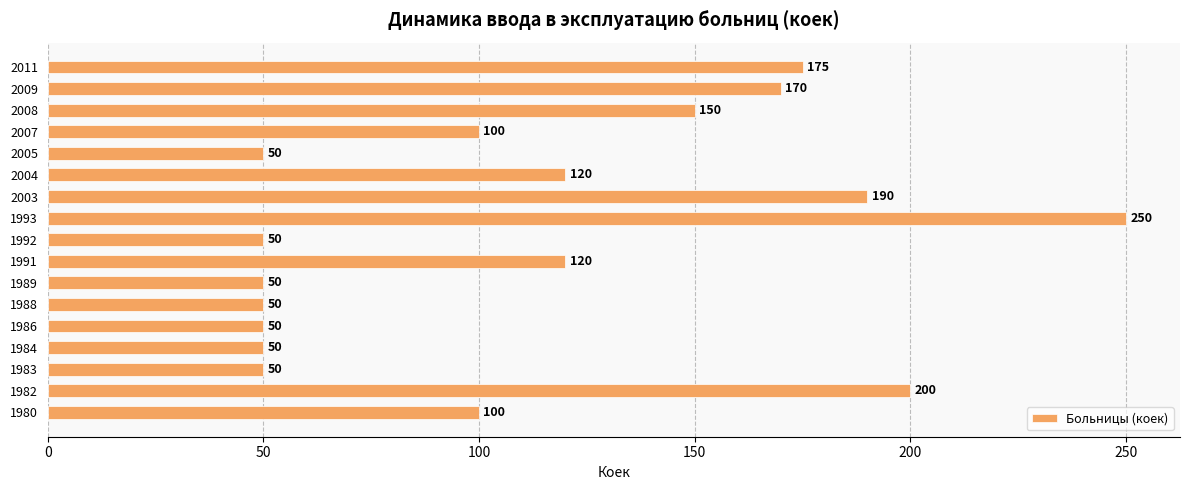

Approximately how many times larger is the value at 2008 compared to 1992?

3.0